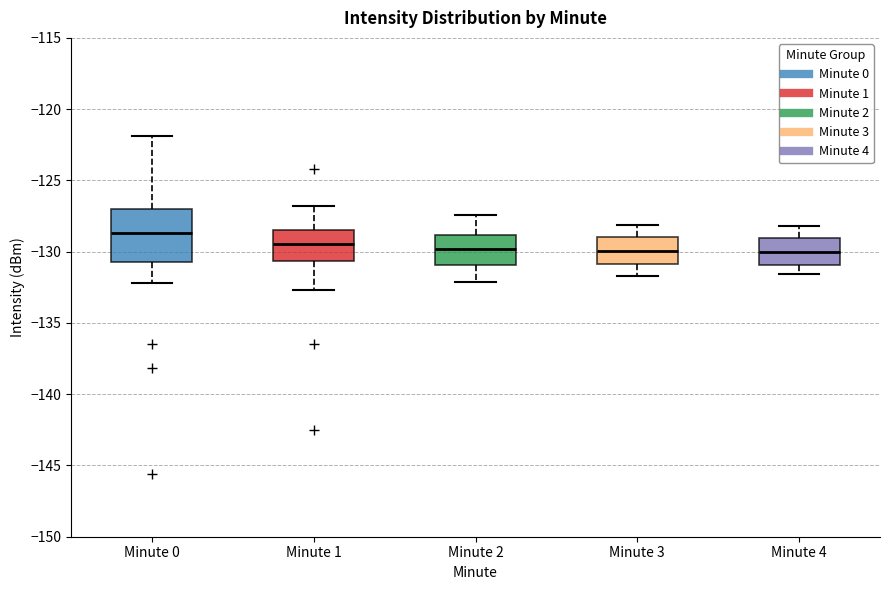

Where is the lower edge of the box for Minute 1 on the y-axis? The values are not printed on the chart, so give them approximately, as read against the axis.

-130.5